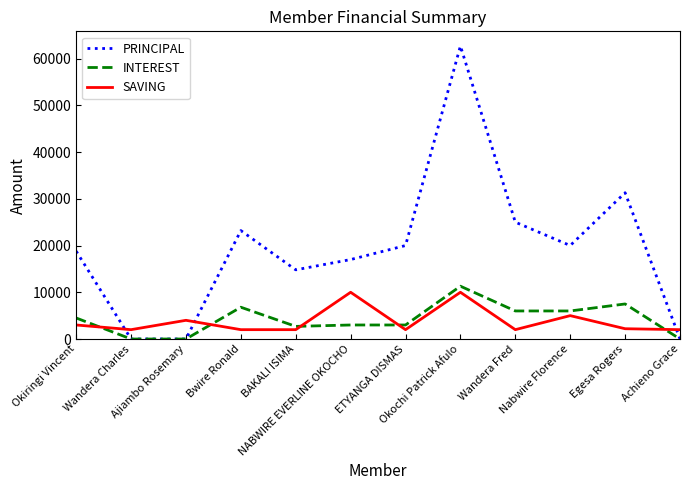

At which category does INTEREST reach its first local peak?

Bwire Ronald